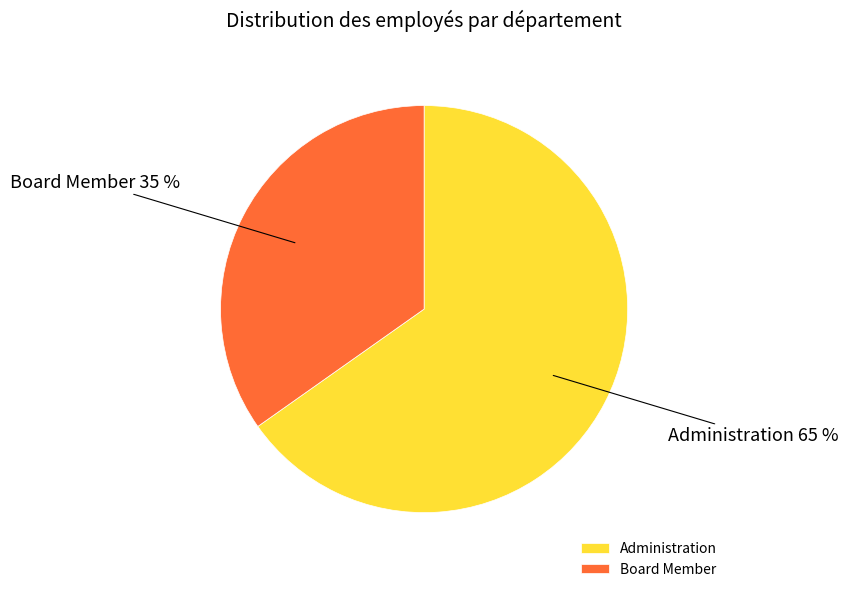

To the nearest percent, what is the average slice percentage?

50%